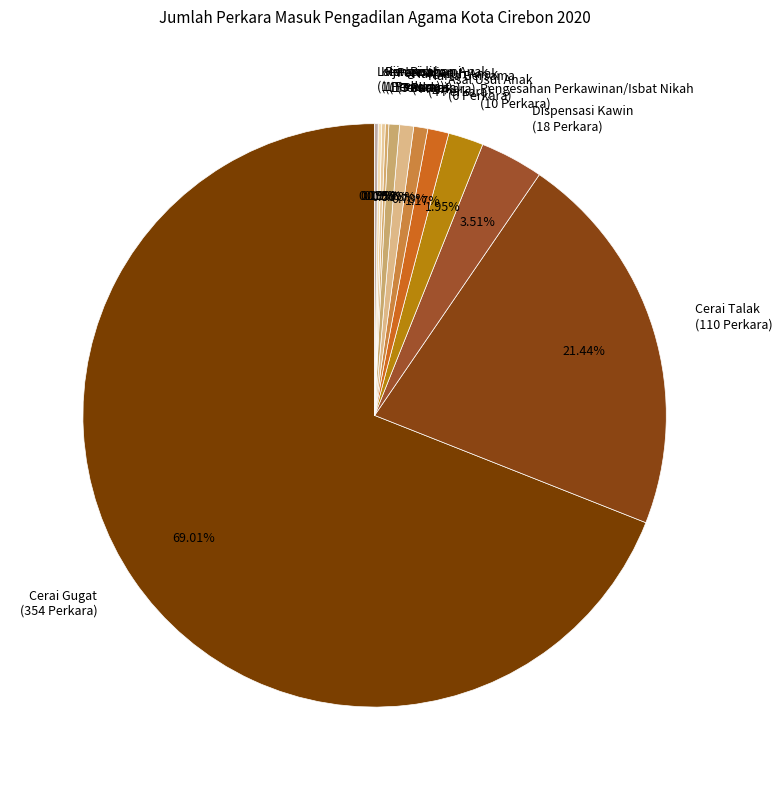

To the nearest percent, what portion does Harta Bersama represent?

1%